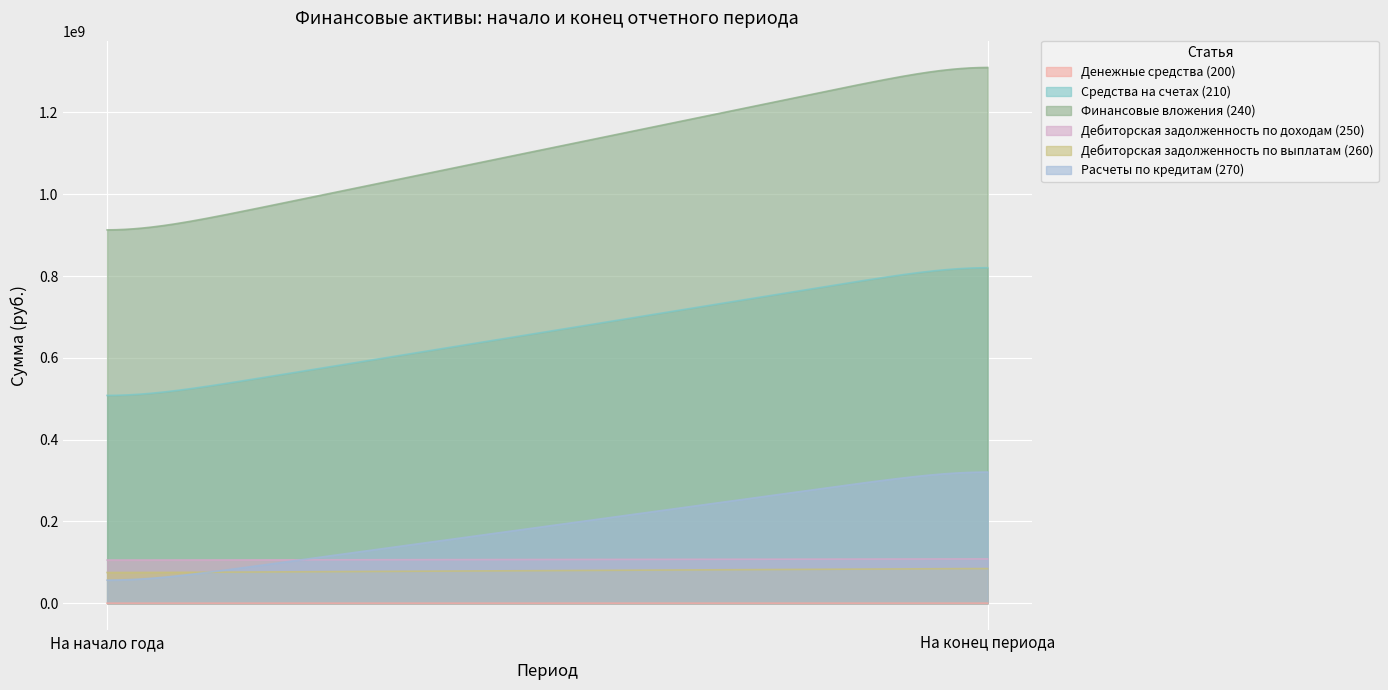

What position from the left is На начало года?

1